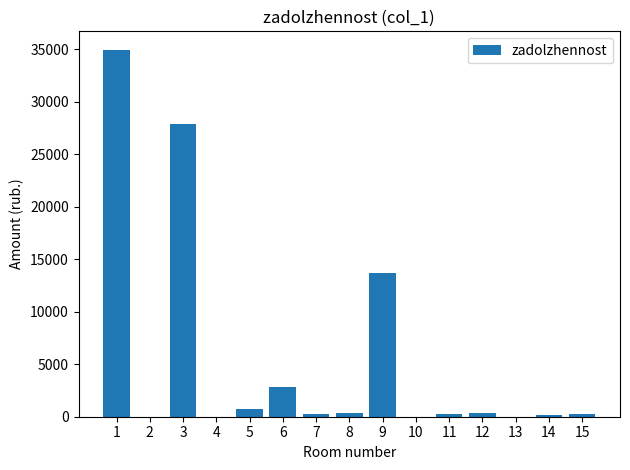

Are the bars horizontal?

No